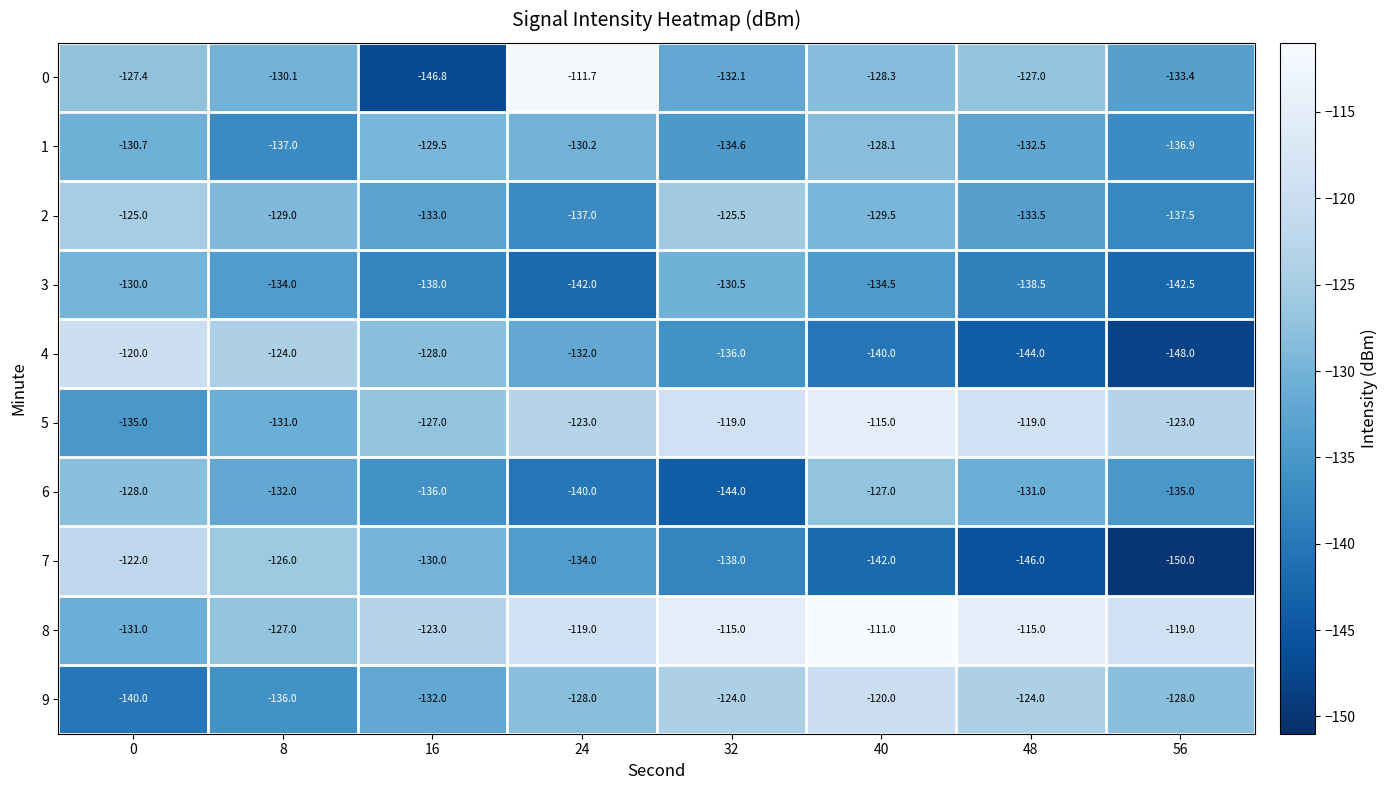

What value does the 2 series have at 48?

-133.5